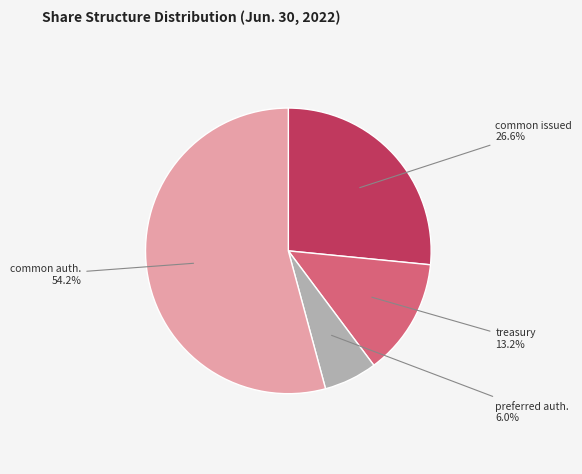

Which slice is the largest?

common auth.